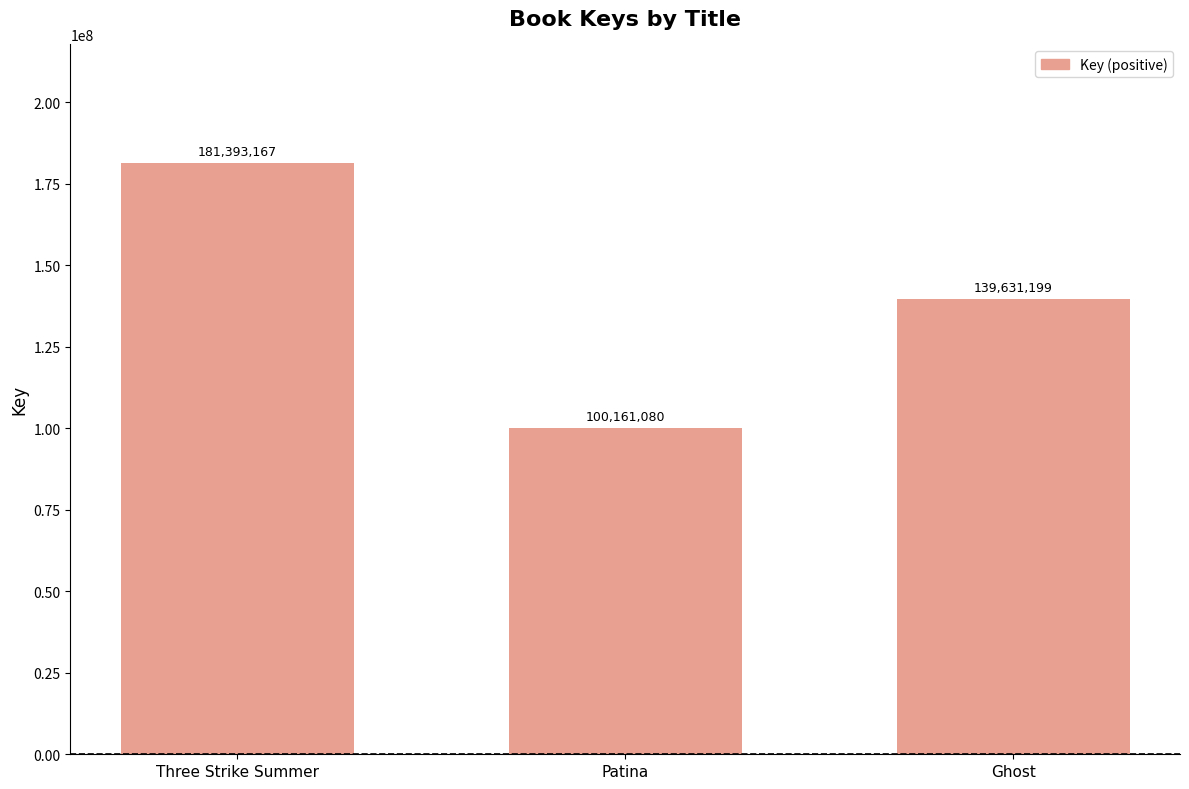

Where does the data first go above 139631199?

Three Strike Summer